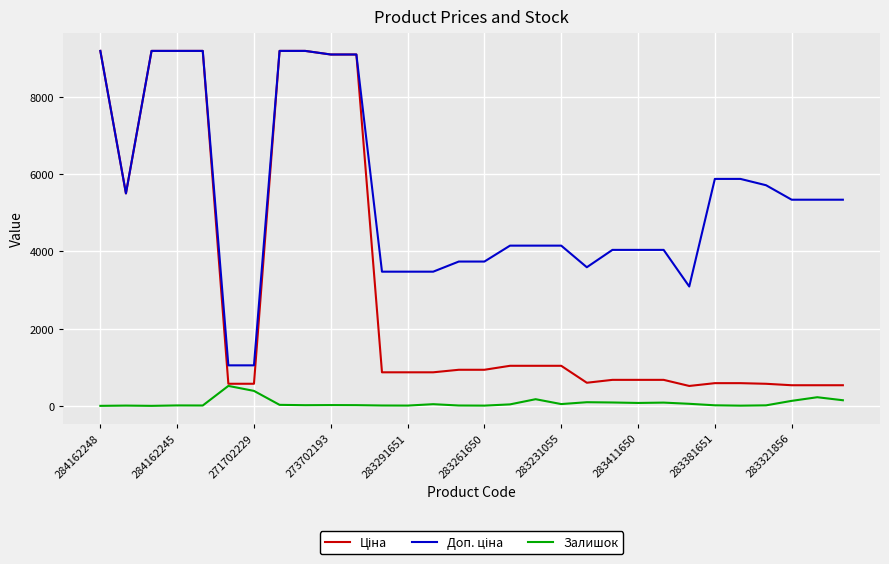

Does the chart have visible grid lines?

Yes